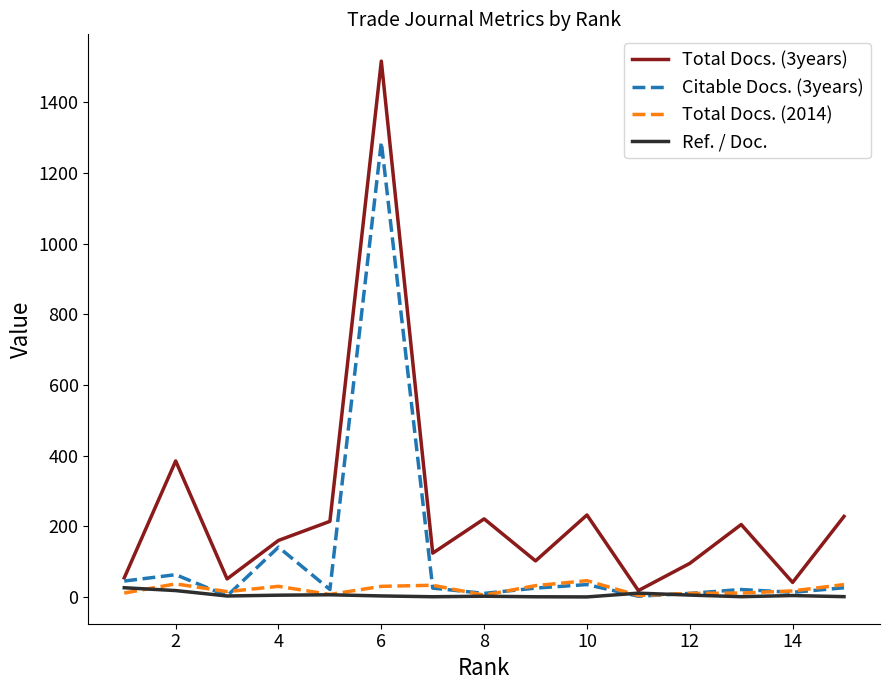

What is the highest value of the Total Docs. (2014) series?

46.0